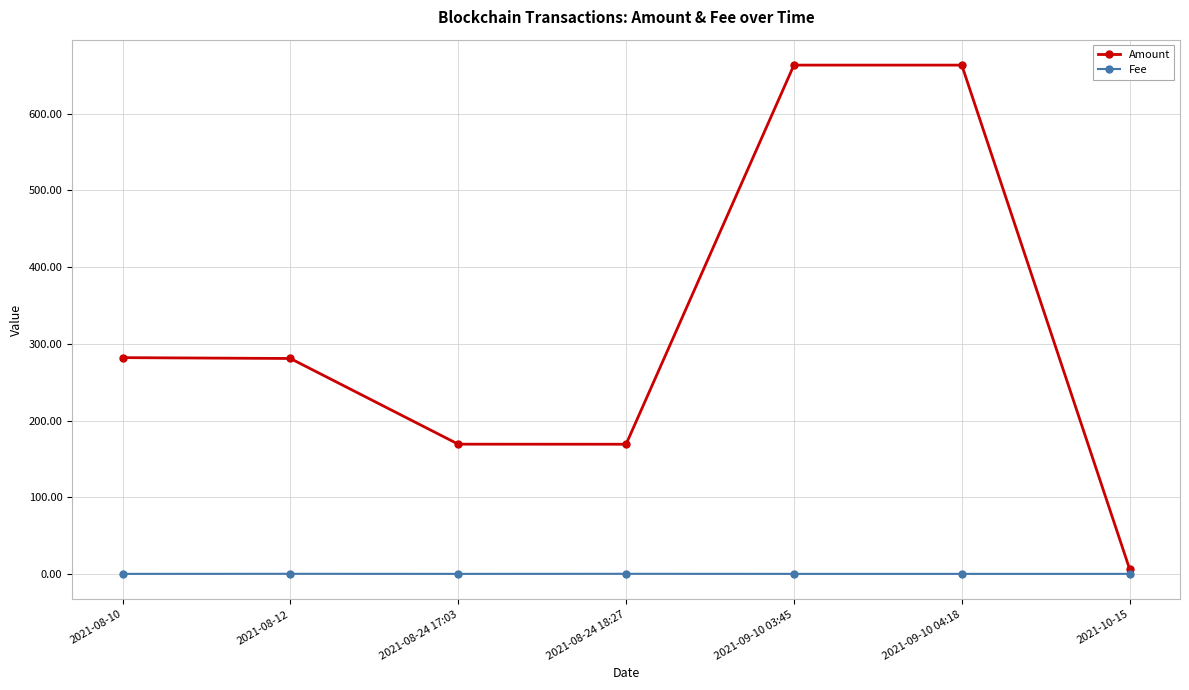

The value of Amount at 2021-08-10 is 282.0. True or false?

True